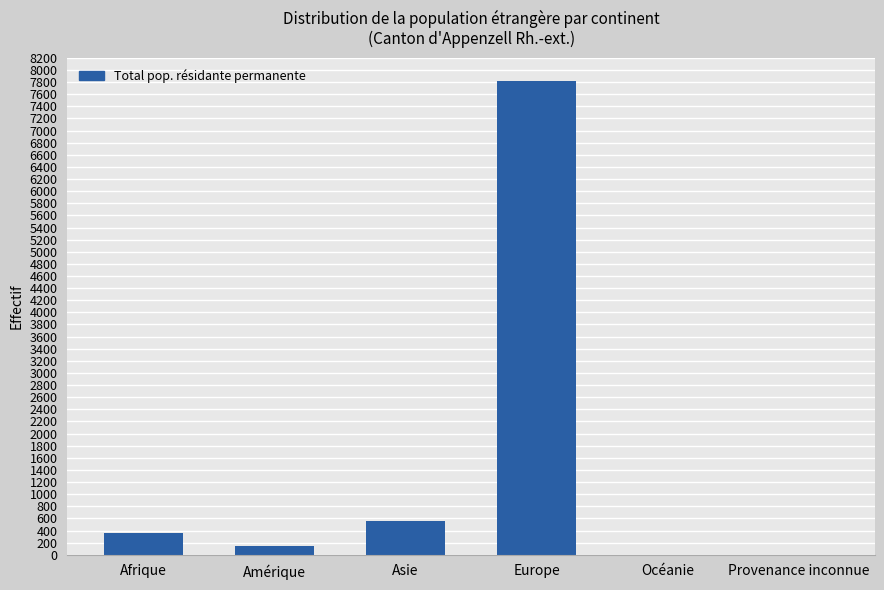

Read the value at Europe, to the nearest 50.

7800